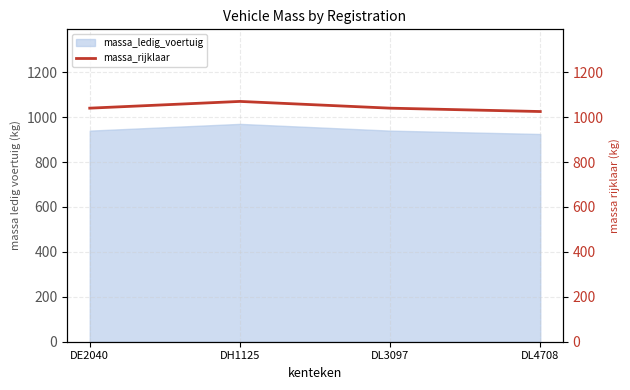

What is the change in value from DL3097 to DL4708?

-15